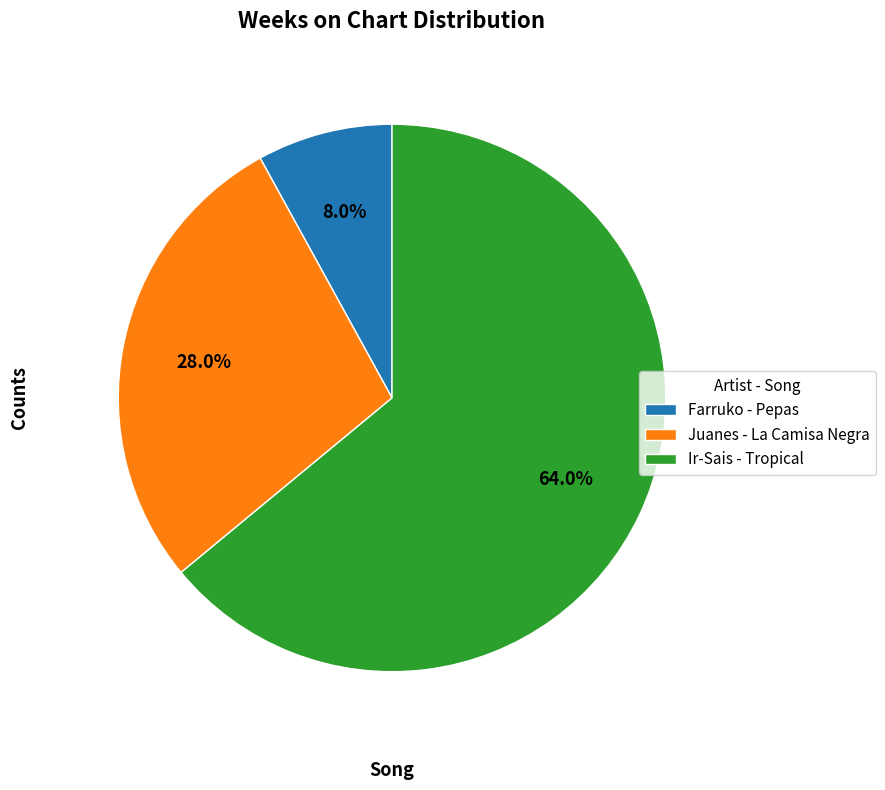

Count the number of slices in the pie.

3